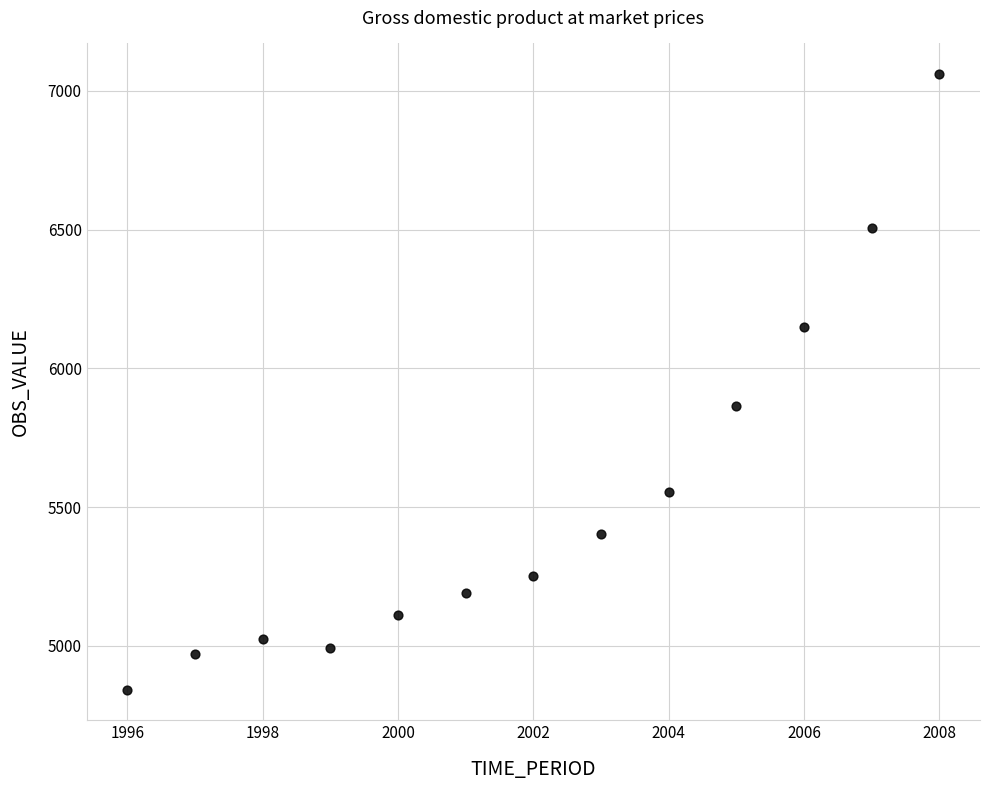

What Y value in the scatter plot is closest to 5951?

5866.2